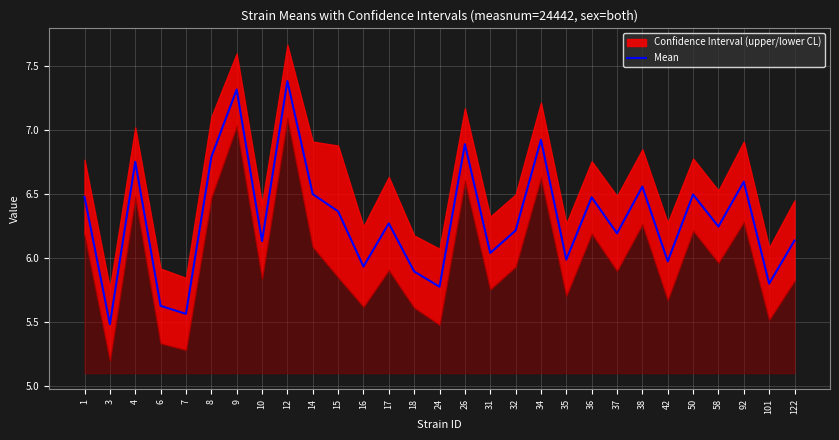

What is the greatest value displayed?

7.4